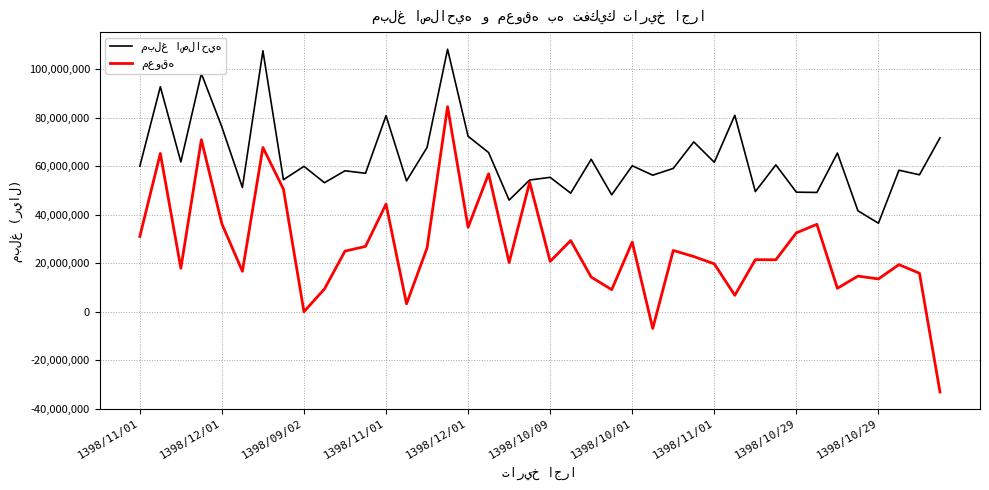

What is the minimum value shown in the chart?

-33134328